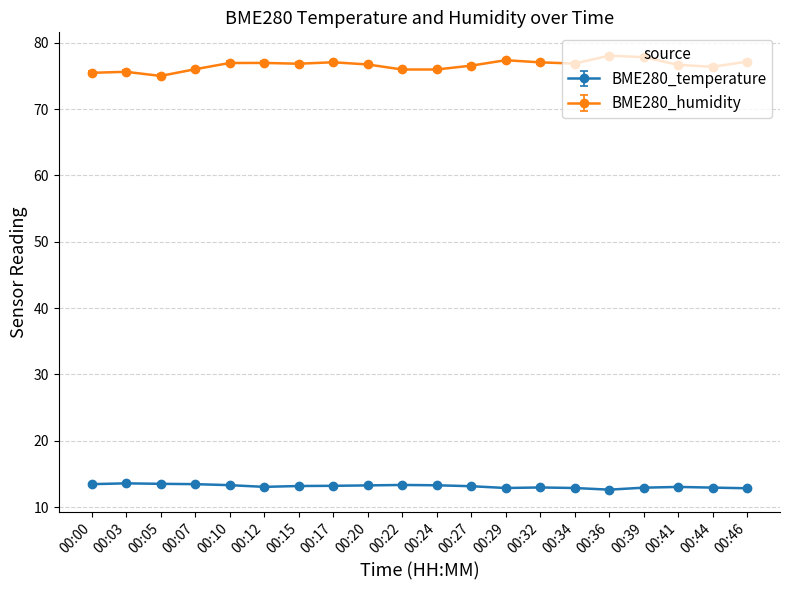

What is the difference between the highest and lowest values at 00:00?

62.0